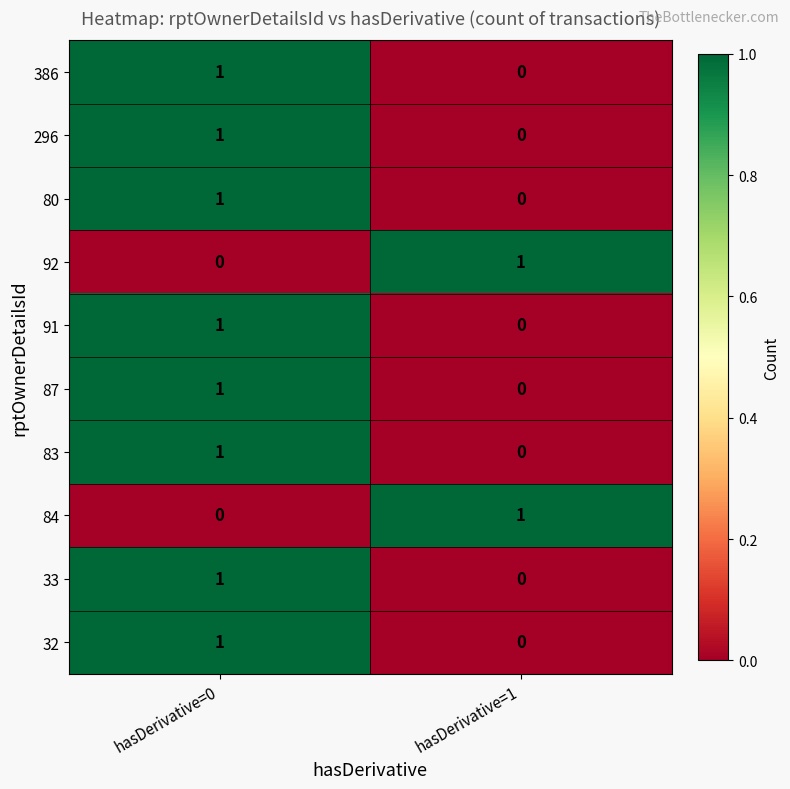

Reading left to right, what are all the values shown in this chart?

386: hasDerivative=0=1	hasDerivative=1=0
296: hasDerivative=0=1	hasDerivative=1=0
80: hasDerivative=0=1	hasDerivative=1=0
92: hasDerivative=0=0	hasDerivative=1=1
91: hasDerivative=0=1	hasDerivative=1=0
87: hasDerivative=0=1	hasDerivative=1=0
83: hasDerivative=0=1	hasDerivative=1=0
84: hasDerivative=0=0	hasDerivative=1=1
33: hasDerivative=0=1	hasDerivative=1=0
32: hasDerivative=0=1	hasDerivative=1=0